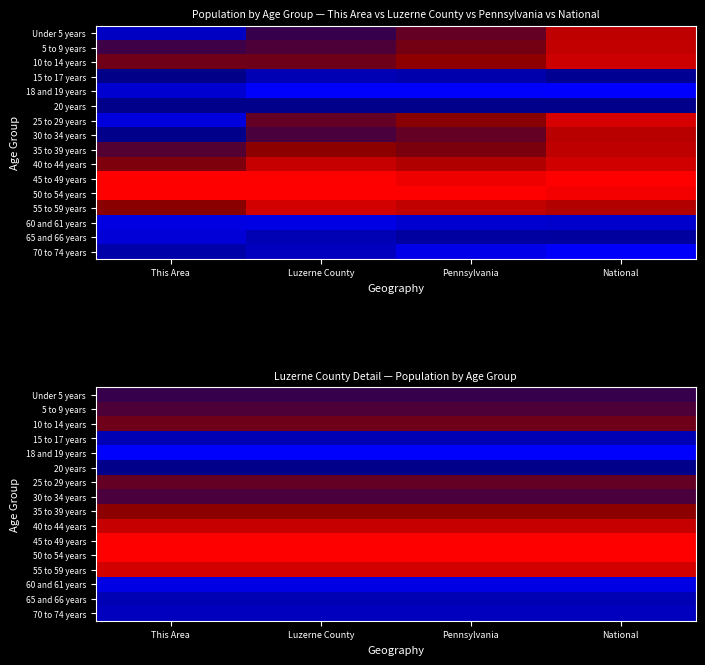

Count the number of categories in the chart.

4